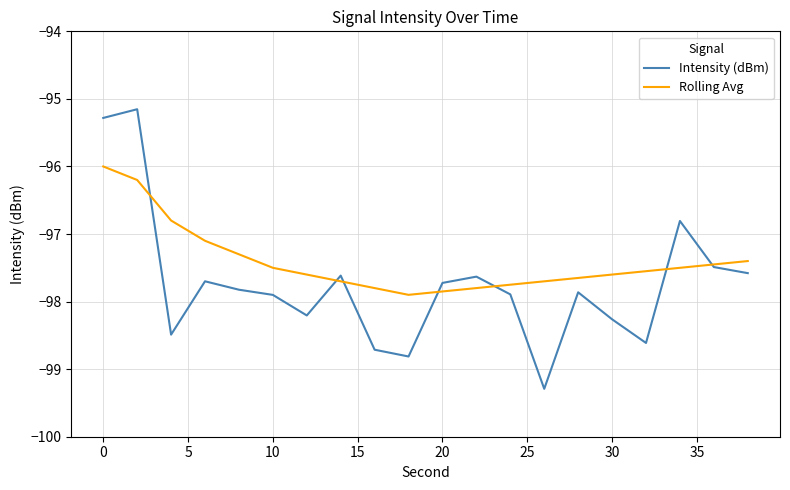

Rank the series by their maximum value, from highest to lowest.

Intensity (dBm), Rolling Avg